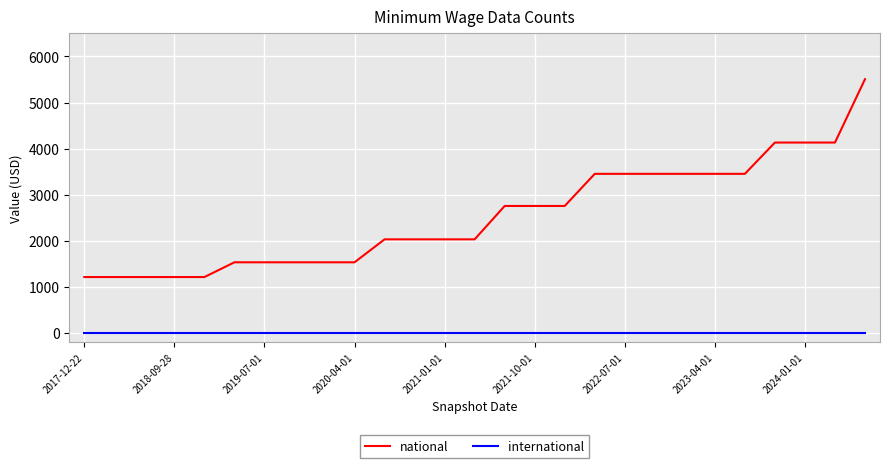

Which series has the largest total across all categories?

national